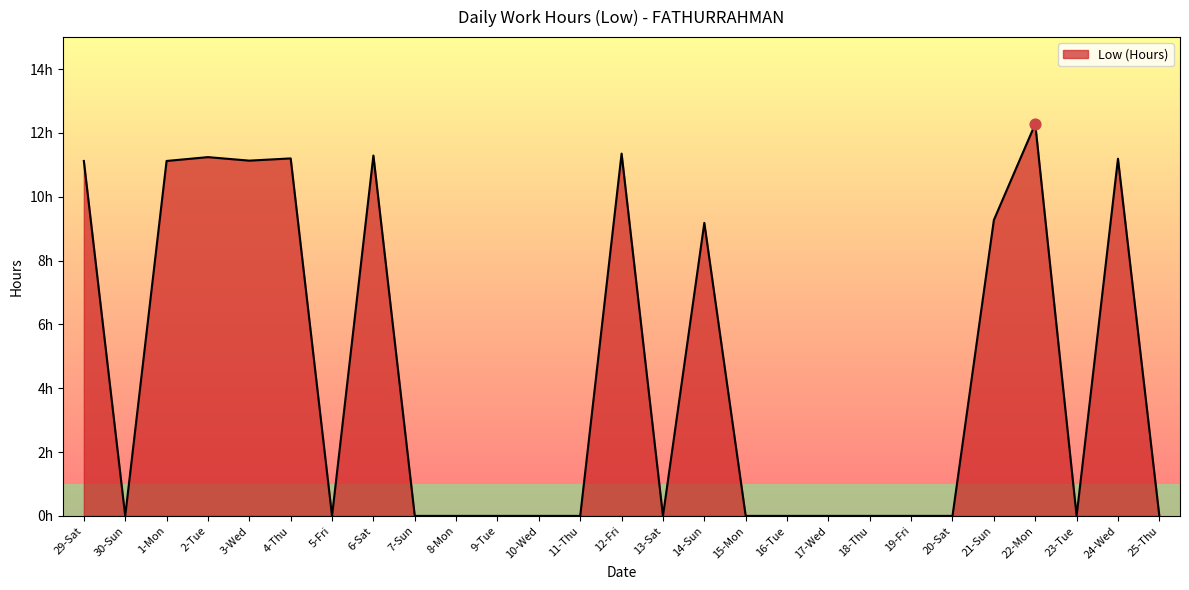

What is the change in value from 4-Thu to 16-Tue?

-11.2